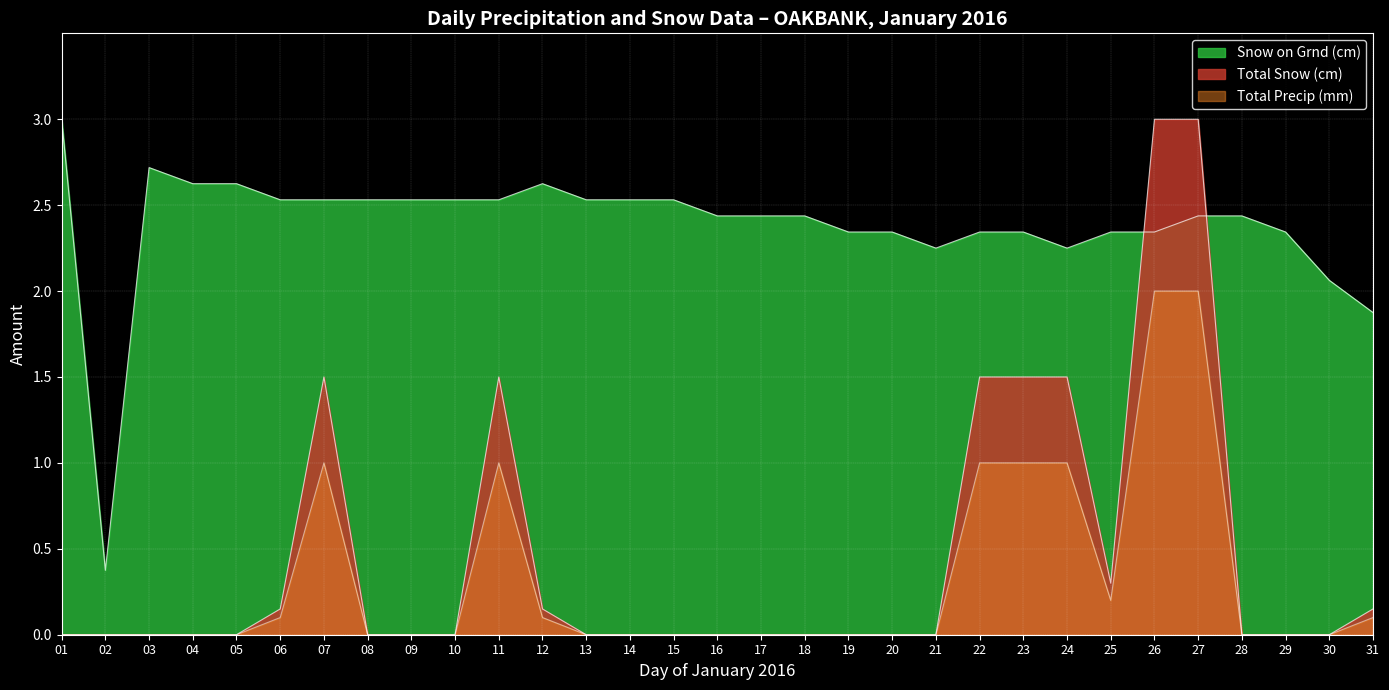

Is it true that Total Precip (mm) equals 1.2 at 27?

False